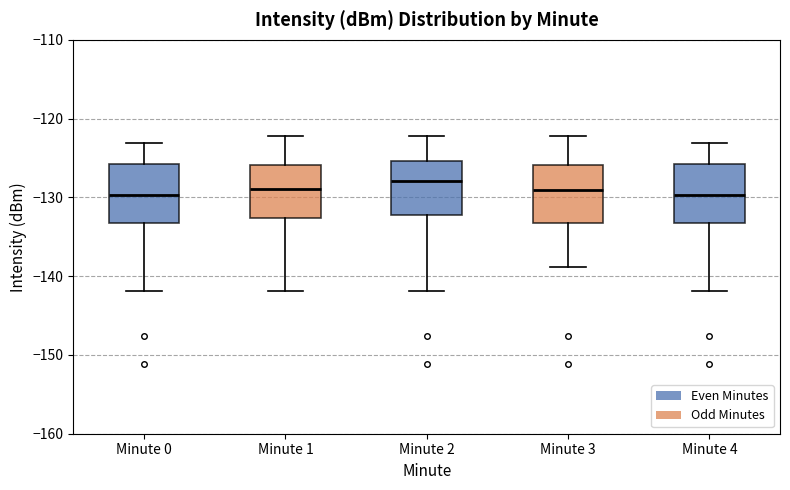

Reading left to right, read every box against the y-axis: the position of its median line, the range the box covers, and the ends of its whiskers. The values are not printed on the chart, so give them approximately, as read against the axis.

Minute 0: median -130, box -133 to -126, whiskers -142 to -123
Minute 1: median -129, box -133 to -126, whiskers -142 to -122
Minute 2: median -128, box -132 to -125, whiskers -142 to -122
Minute 3: median -129, box -133 to -126, whiskers -139 to -122
Minute 4: median -130, box -133 to -126, whiskers -142 to -123